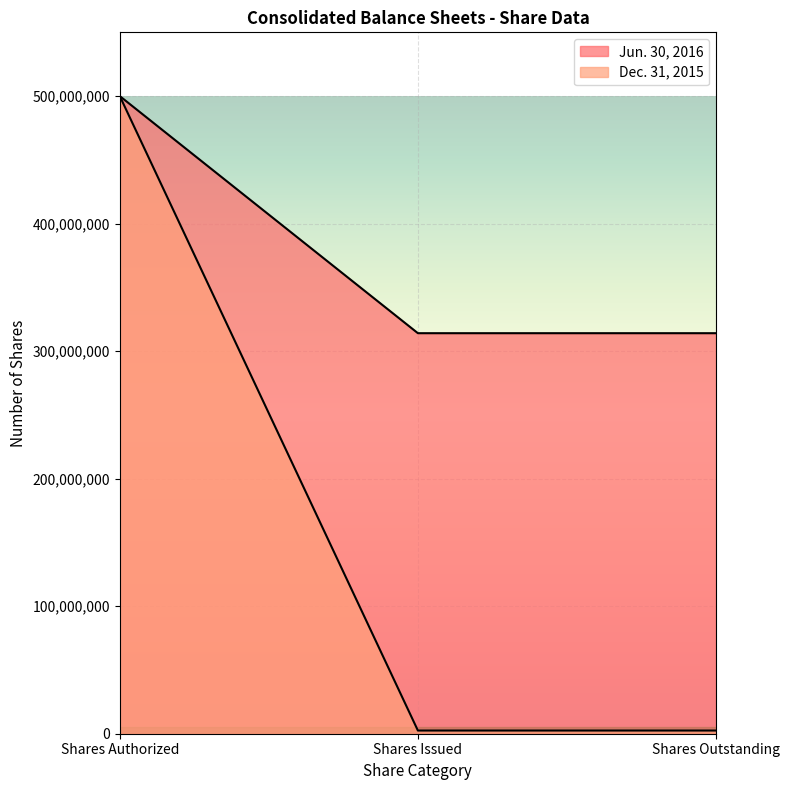

What position from the left is Shares Issued?

2